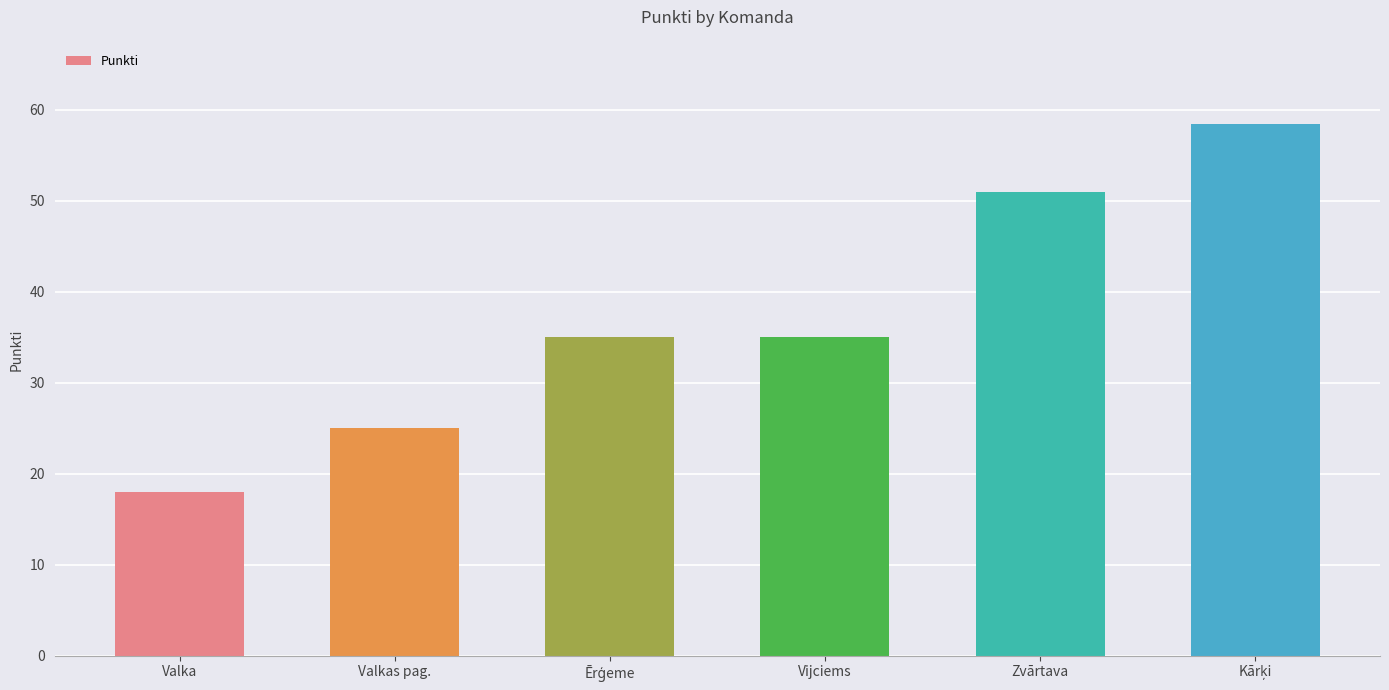

What is the label of the 1st bar from the left?

Valka